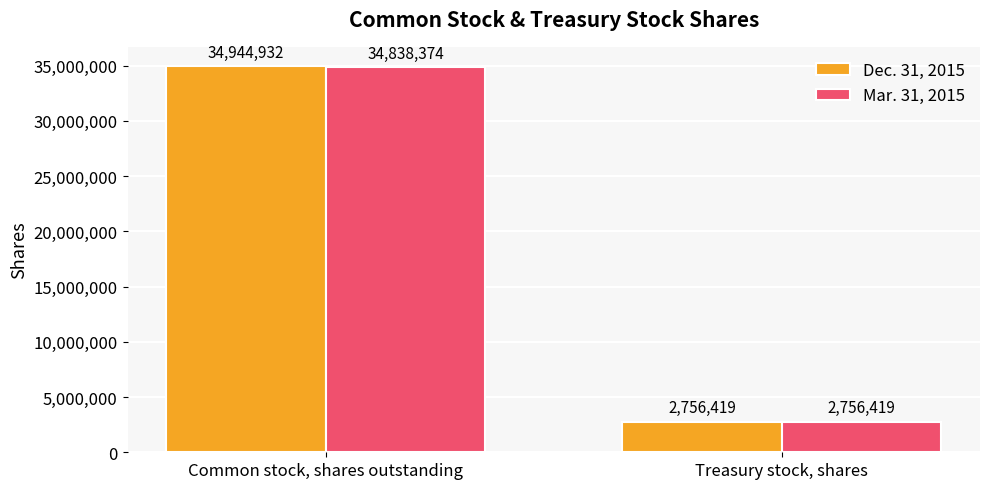

The Dec. 31, 2015 series shows 47035002 at Common stock, shares outstanding. True or false?

False